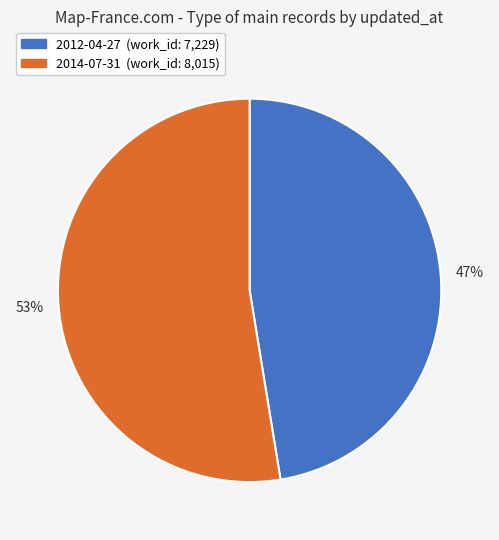

Does any single category account for the majority?

Yes